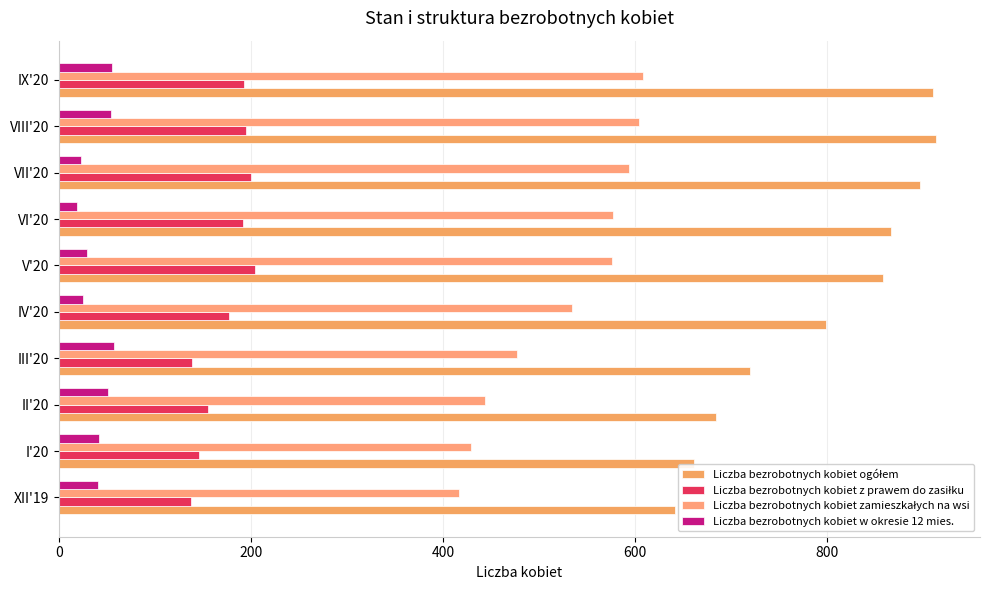

Reading left to right, extract all data points from this chart.

Liczba bezrobotnych kobiet ogółem: 642	662	685	720	799	859	867	897	914	911
Liczba bezrobotnych kobiet z prawem do zasiłku: 137	146	155	138	177	204	192	200	195	193
Liczba bezrobotnych kobiet zamieszkałych na wsi: 417	429	444	477	535	576	577	594	604	608
Liczba bezrobotnych kobiet w okresie 12 mies.: 41	42	51	57	25	29	19	23	54	55